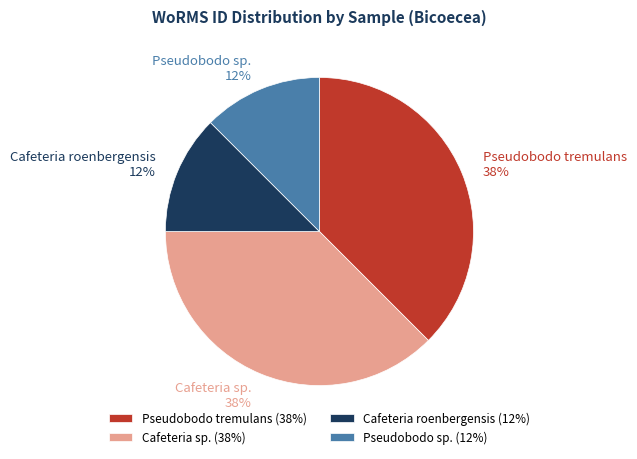

Does any single category account for the majority?

No